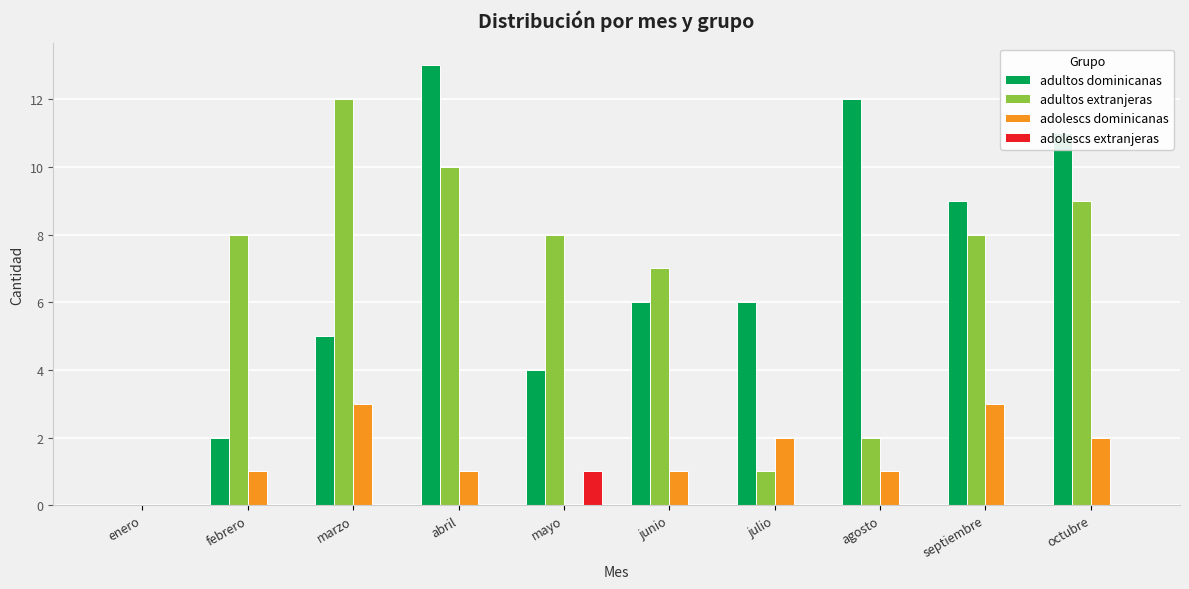

Which series has the widest spread of values?

adultos dominicanas